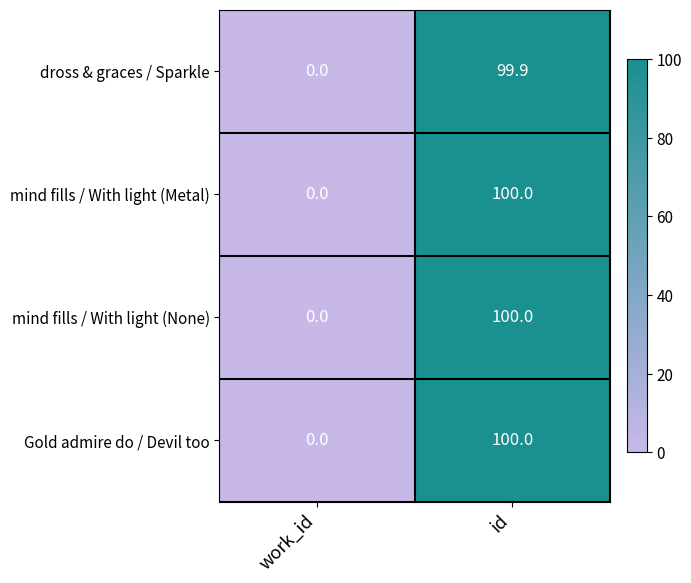

Which category has the highest value across all series?

id